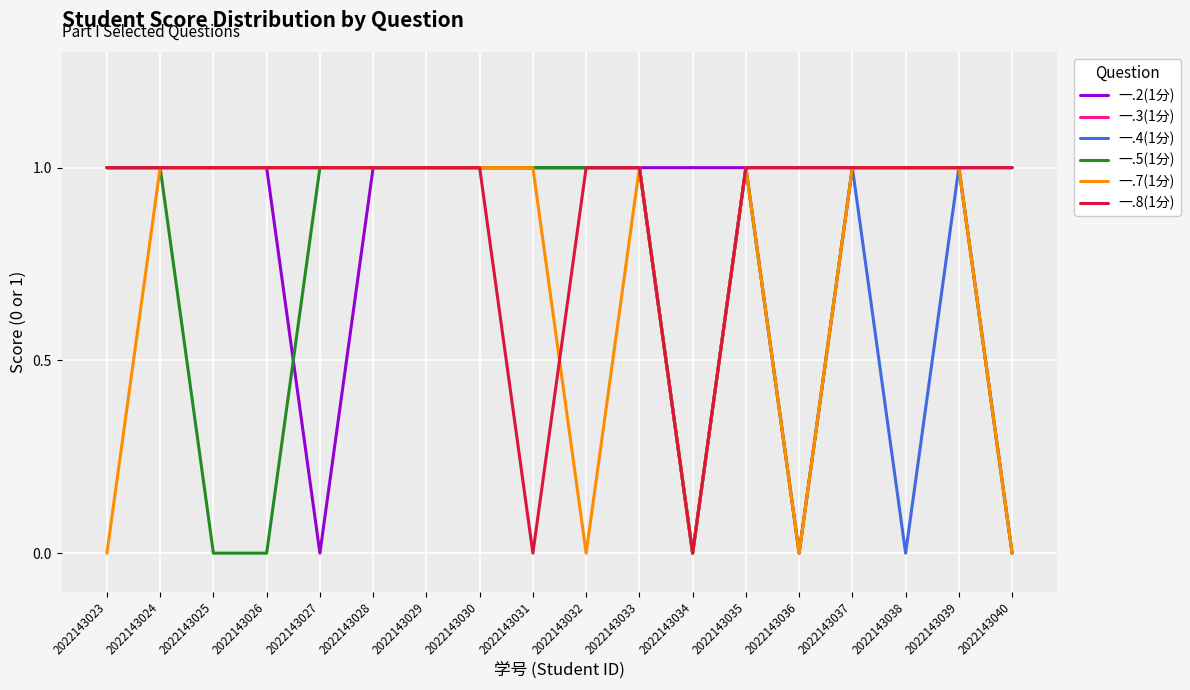

Does the chart have visible grid lines?

Yes